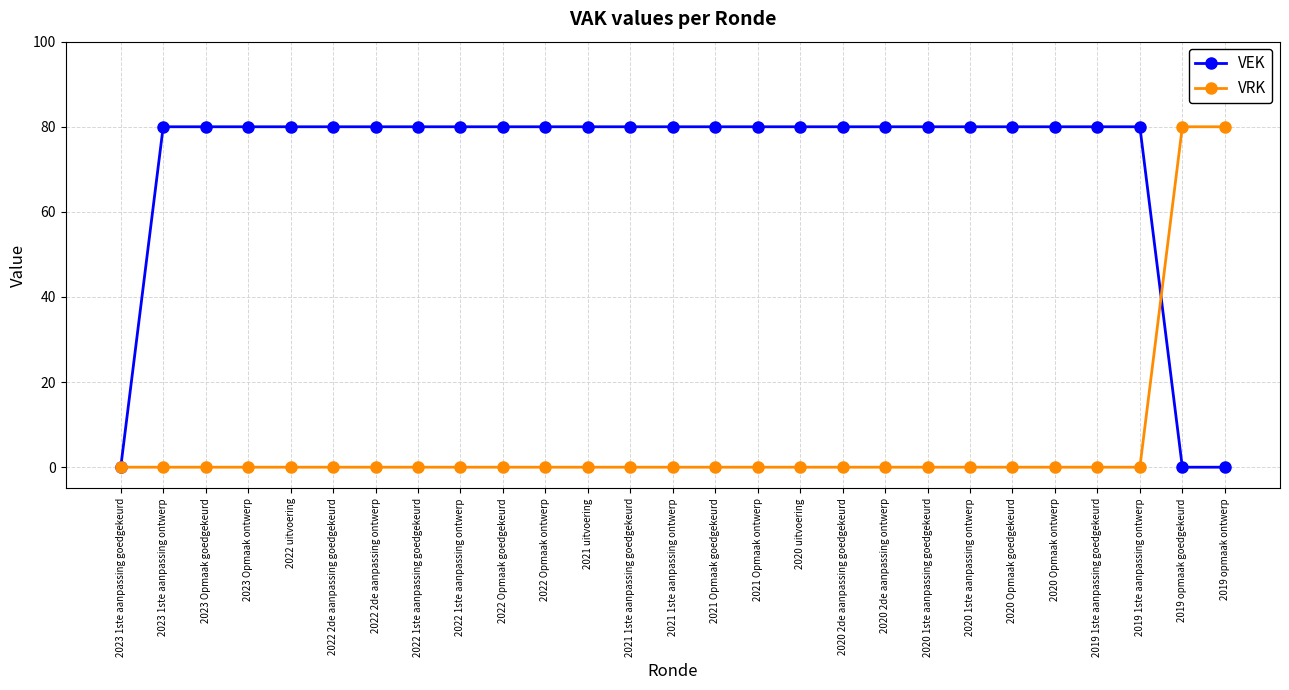

Which series has the largest total across all categories?

VEK